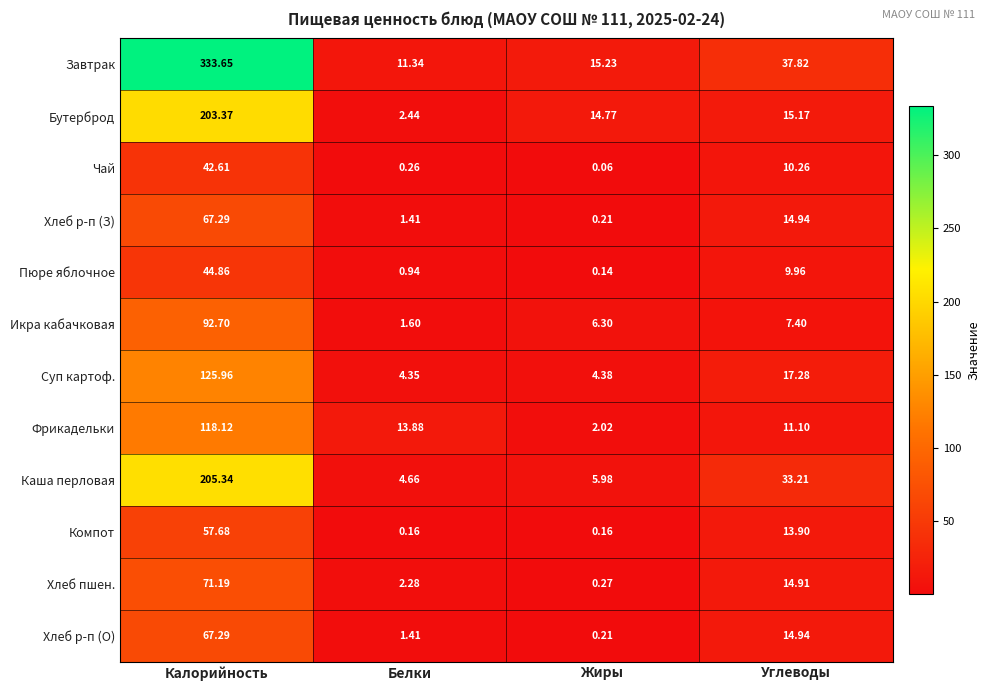

Between Жиры and Углеводы, which series saw the biggest shift?

Каша перловая